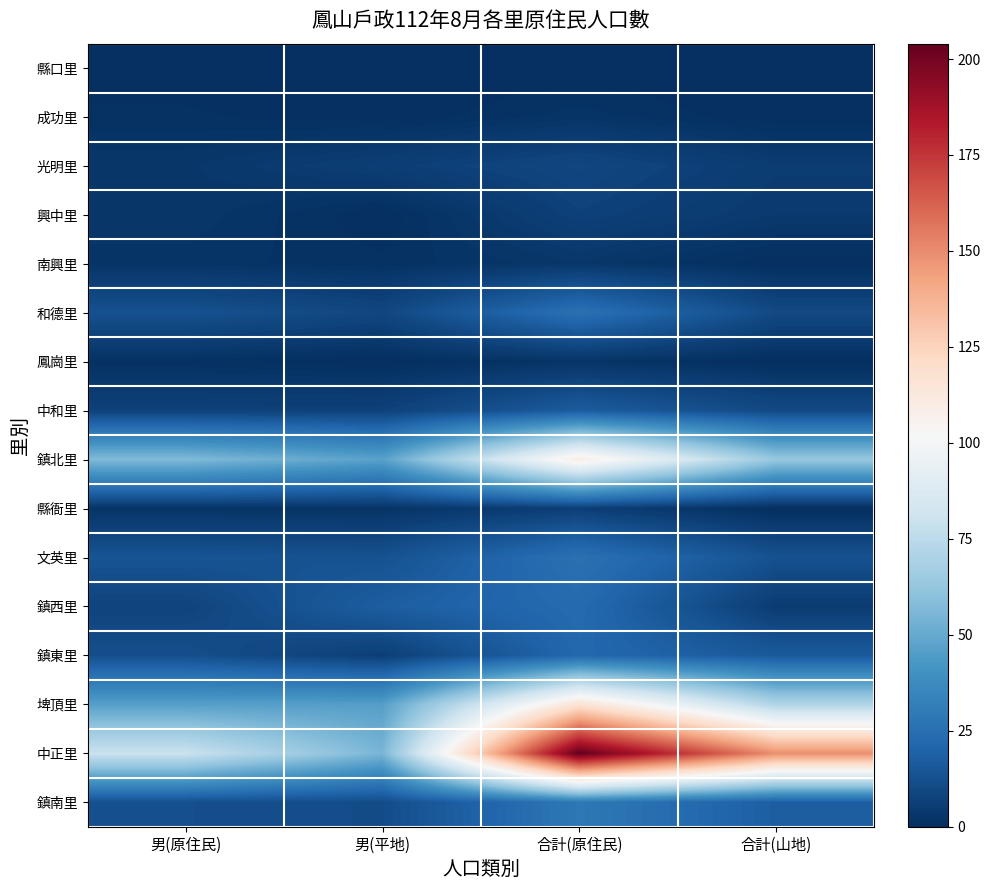

Reading left to right, transcribe all the data shown in this chart.

縣口里: 男(原住民)=0	男(平地)=0	合計(原住民)=0	合計(山地)=0
成功里: 男(原住民)=1	男(平地)=0	合計(原住民)=2	合計(山地)=0
光明里: 男(原住民)=3	男(平地)=6	合計(原住民)=9	合計(山地)=5
興中里: 男(原住民)=3	男(平地)=0	合計(原住民)=7	合計(山地)=4
南興里: 男(原住民)=2	男(平地)=1	合計(原住民)=3	合計(山地)=0
和德里: 男(原住民)=13	男(平地)=9	合計(原住民)=26	合計(山地)=10
鳳崗里: 男(原住民)=1	男(平地)=0	合計(原住民)=2	合計(山地)=0
中和里: 男(原住民)=7	男(平地)=7	合計(原住民)=17	合計(山地)=10
鎮北里: 男(原住民)=57	男(平地)=47	合計(原住民)=110	合計(山地)=63
縣衙里: 男(原住民)=2	男(平地)=2	合計(原住民)=6	合計(山地)=0
文英里: 男(原住民)=14	男(平地)=13	合計(原住民)=26	合計(山地)=13
鎮西里: 男(原住民)=8	男(平地)=18	合計(原住民)=23	合計(山地)=5
鎮東里: 男(原住民)=12	男(平地)=6	合計(原住民)=22	合計(山地)=16
埤頂里: 男(原住民)=46	男(平地)=46	合計(原住民)=117	合計(山地)=71
中正里: 男(原住民)=80	男(平地)=55	合計(原住民)=204	合計(山地)=149
鎮南里: 男(原住民)=12	男(平地)=11	合計(原住民)=29	合計(山地)=18